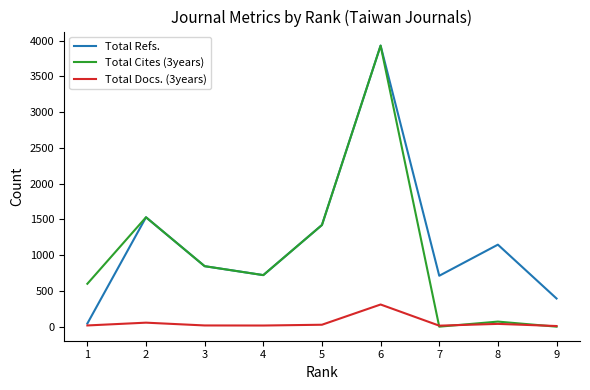

Which series has the widest spread of values?

Total Cites (3years)